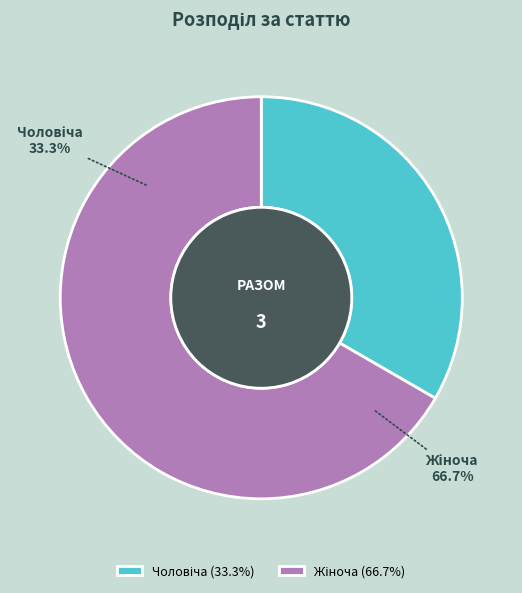

Which category has the smallest portion of the pie?

Чоловіча